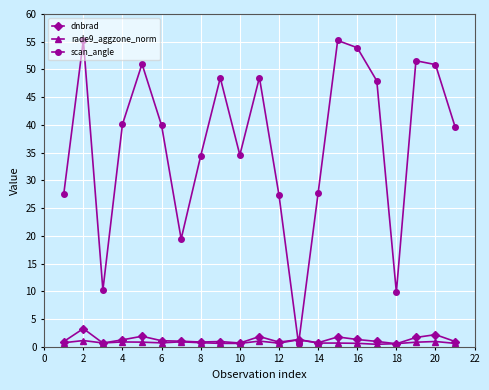

What is the value of the dnbrad point at the 13th from the left?

1.3